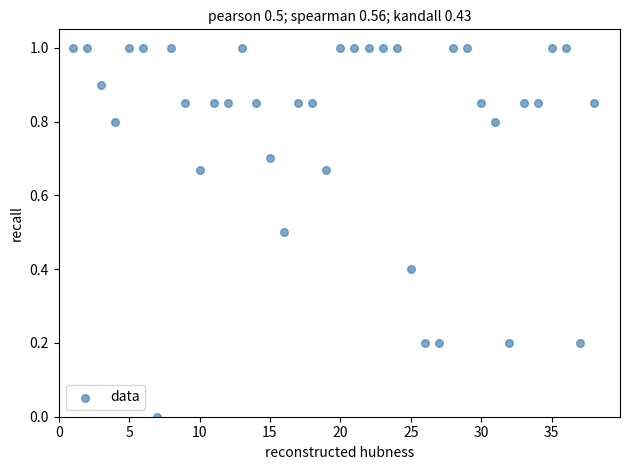

What is the range of Y values (max minus min)?

1.0